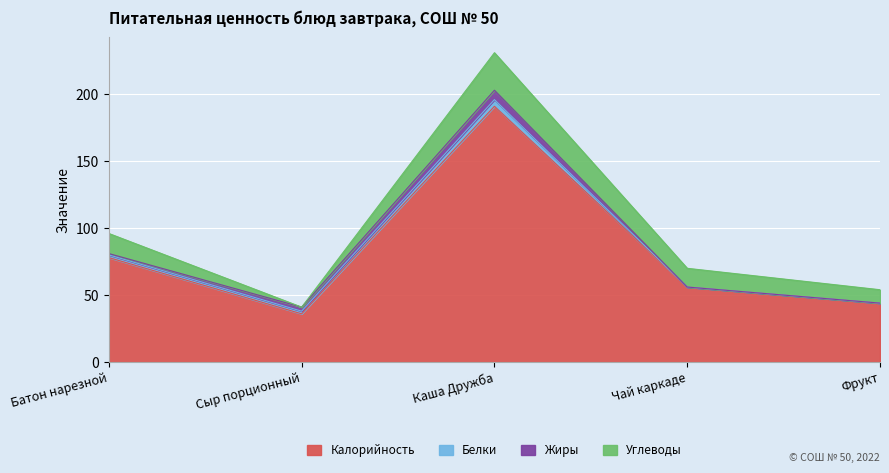

What value does the data have at Батон нарезной, to the nearest 5?

80